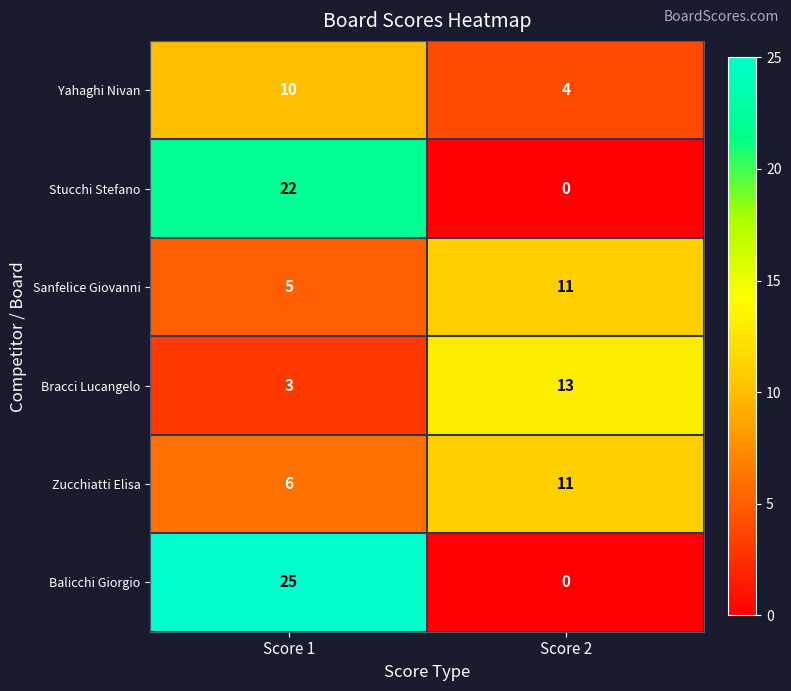

What is the total value across all series at Score 1?

71